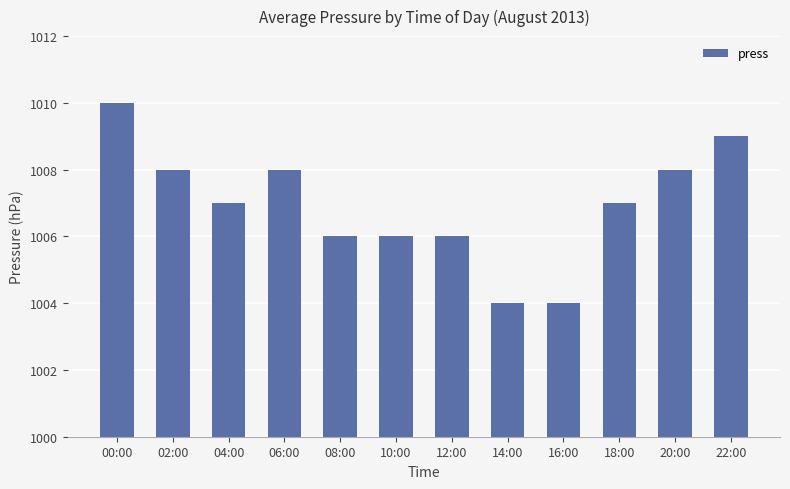

What is the sum of all values?

12083